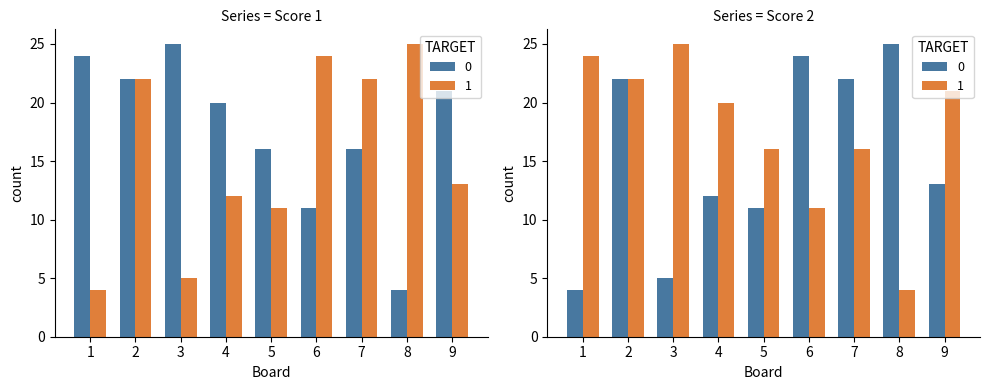

List the labels in order of Score 1 value, smallest first.

8, 6, 5, 7, 4, 9, 2, 1, 3